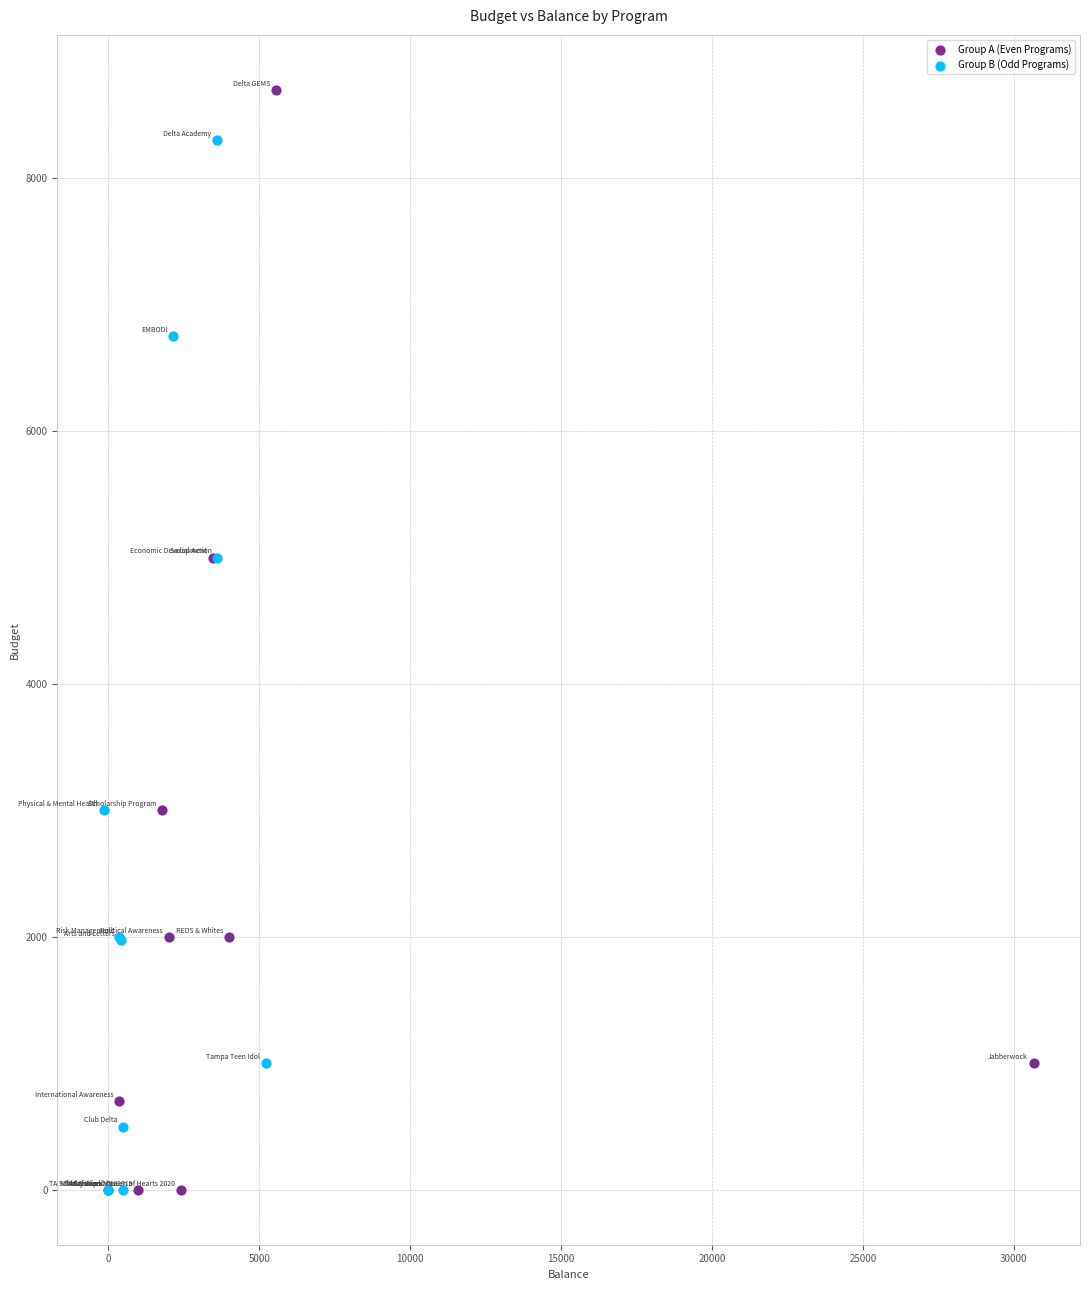

What are all the series names shown in the legend?

Group A (Even Programs), Group B (Odd Programs)